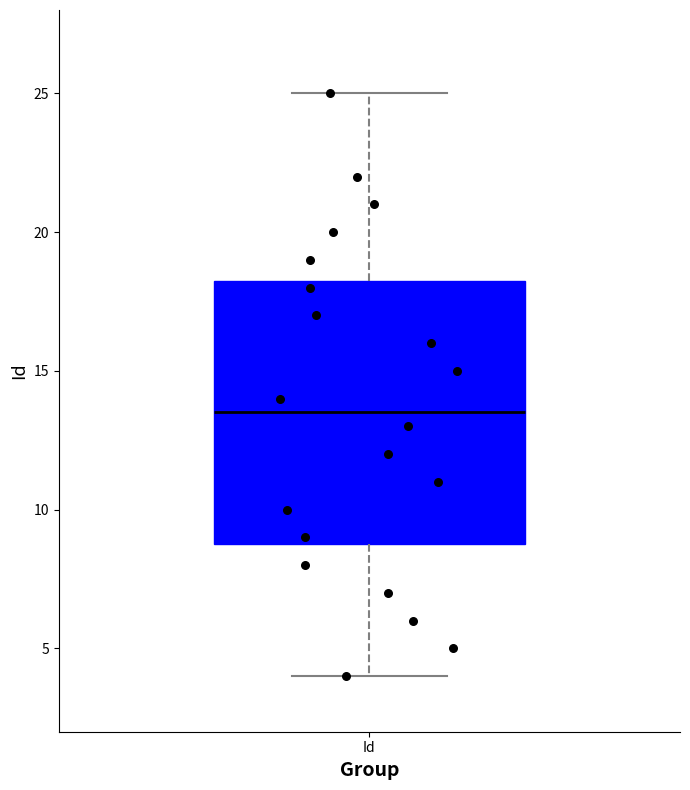

Transcribe this box plot: give where the median line is, the range the box spans, and where the two whiskers end, as read against the y-axis. The values are not printed on the chart, so give them approximately, as read against the axis.

median 13.5, box 9.0 to 18.5, whiskers 4.0 to 25.0